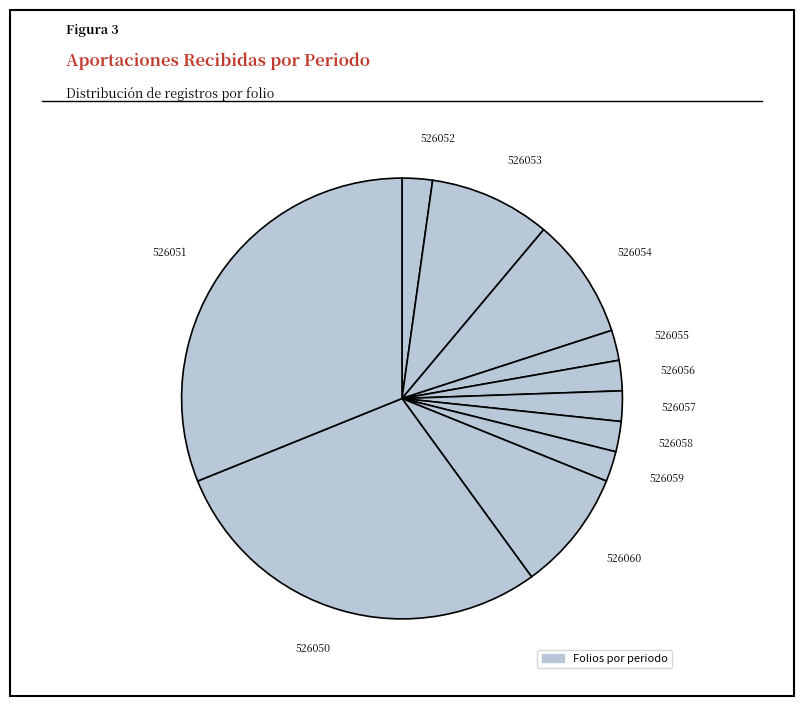

How many segments does this pie chart have?

11